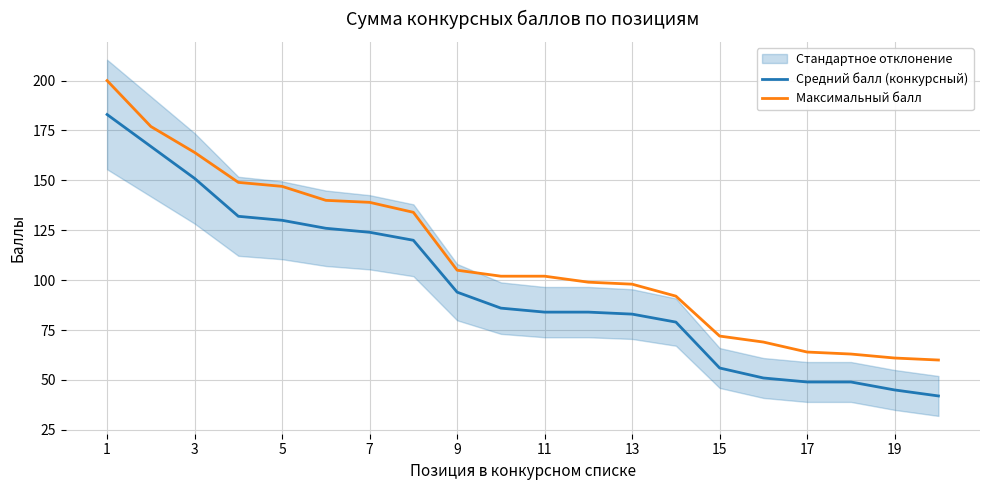

True or false: Средний балл (конкурсный) and Максимальный балл cross at least once.

False